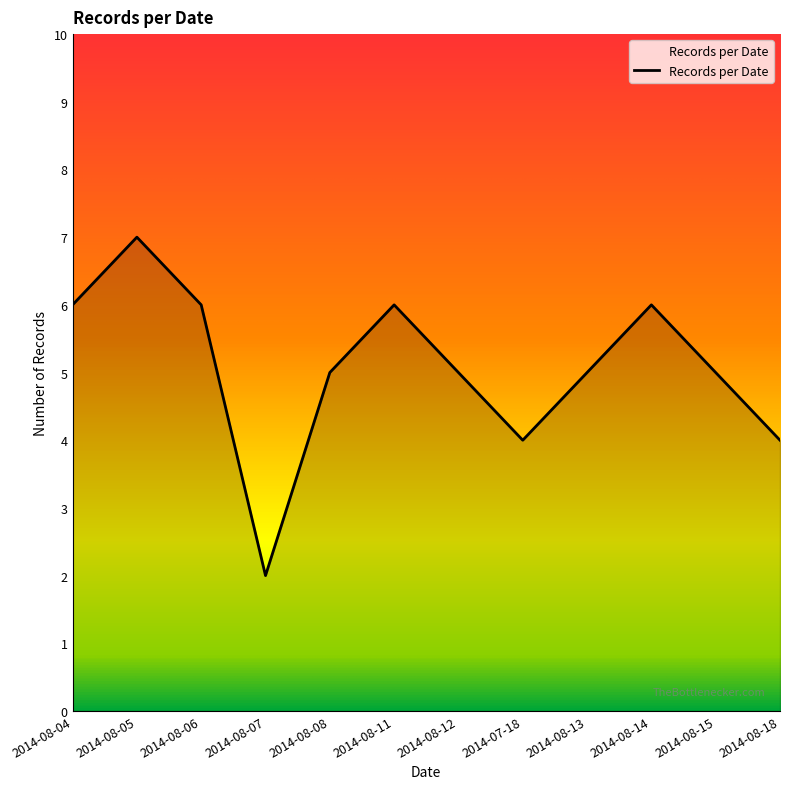

What is the ratio of the value at 2014-08-08 to the value at 2014-08-04?

0.8